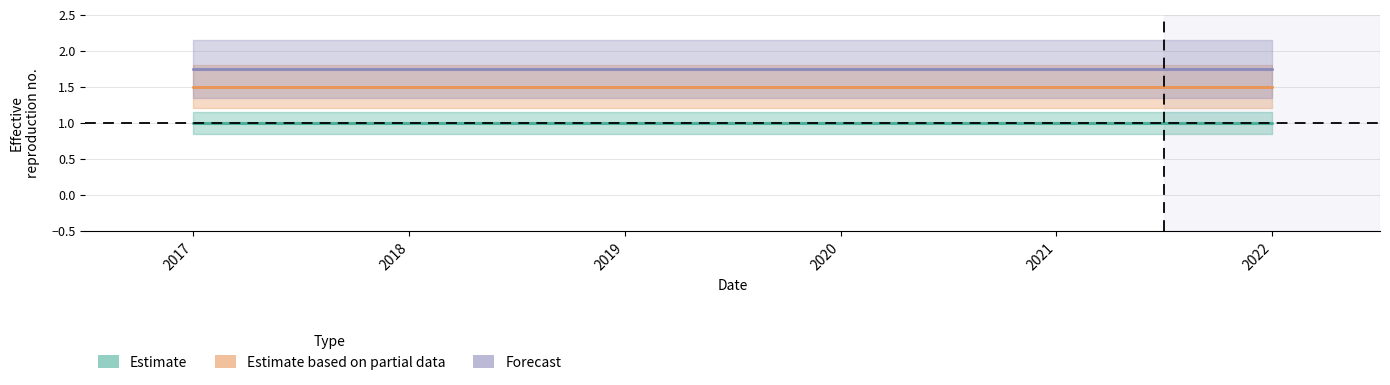

List the labels in order of Estimate value, smallest first.

2017, 2018, 2019, 2020, 2021, 2022